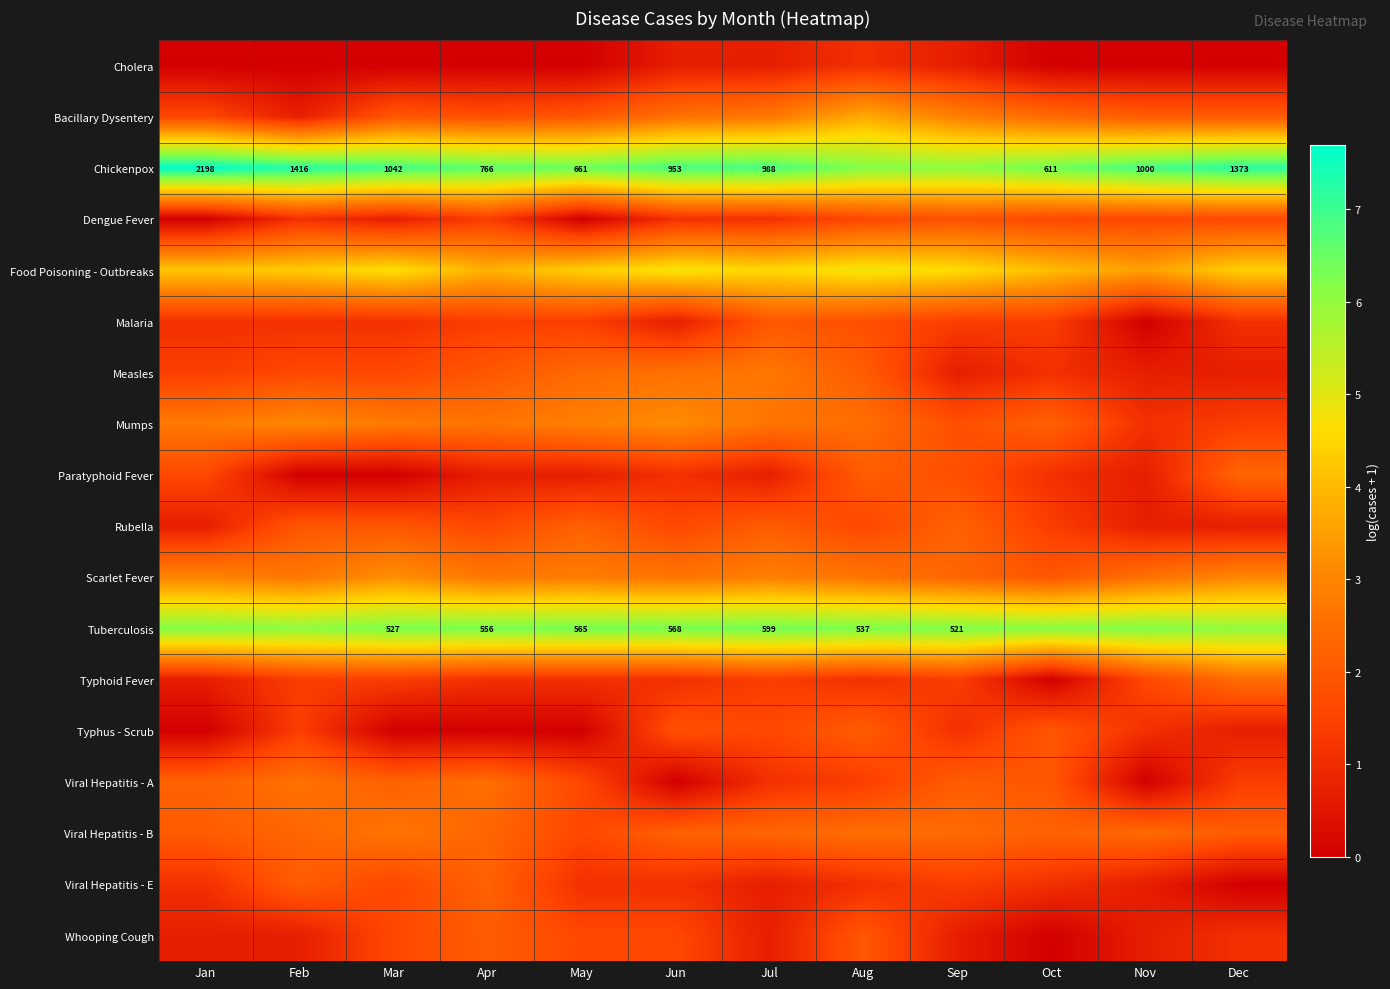

Between Nov and Dec, which is larger?

Nov